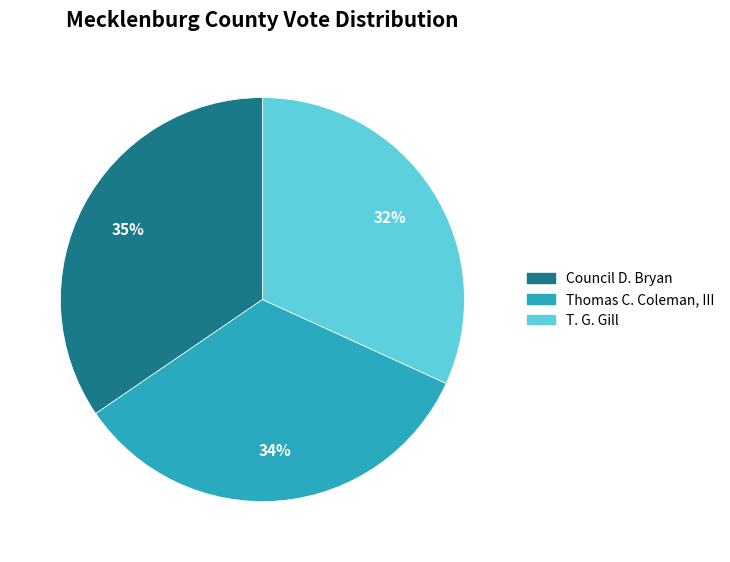

Combined, do Council D. Bryan and T. G. Gill account for over 50%?

Yes